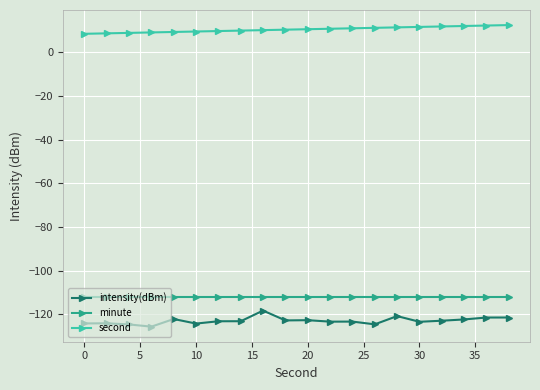

What is the value of the minute point at the 2nd from the left?

-112.0